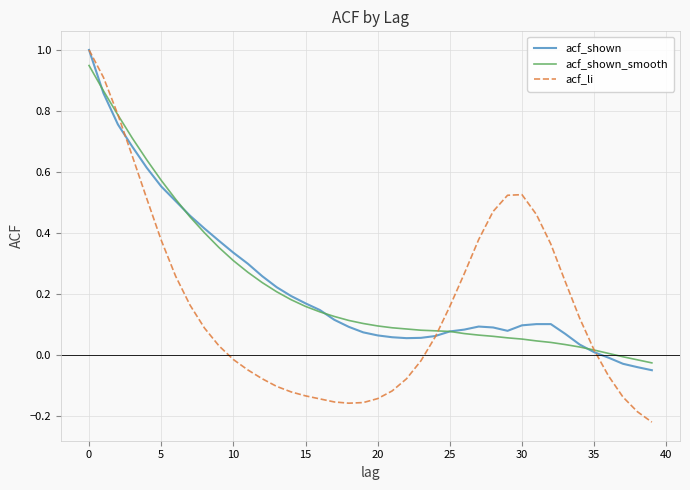

Which series has the largest range (max minus min)?

acf_li